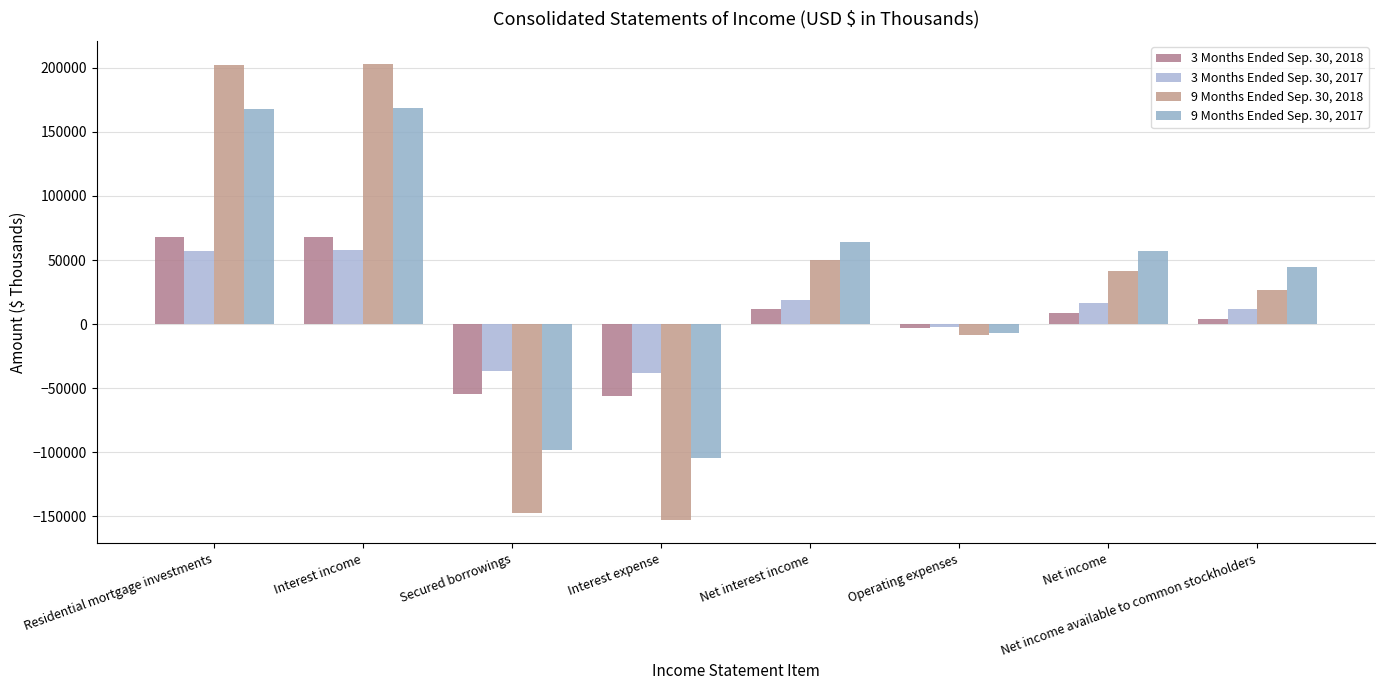

Reading left to right, what are all the values shown in this chart?

3 Months Ended Sep. 30, 2018: Residential mortgage investments=67649	Interest income=67999	Secured borrowings=-54393	Interest expense=-56303	Net interest income=11696	Operating expenses=-3016	Net income=8680	Net income available to common stockholders=3838
3 Months Ended Sep. 30, 2017: Residential mortgage investments=57073	Interest income=57439	Secured borrowings=-36655	Interest expense=-38565	Net interest income=18874	Operating expenses=-2122	Net income=16752	Net income available to common stockholders=12034
9 Months Ended Sep. 30, 2018: Residential mortgage investments=201989	Interest income=203052	Secured borrowings=-147655	Interest expense=-153356	Net interest income=49696	Operating expenses=-8608	Net income=41088	Net income available to common stockholders=26562
9 Months Ended Sep. 30, 2017: Residential mortgage investments=168017	Interest income=168774	Secured borrowings=-98745	Interest expense=-104446	Net interest income=64328	Operating expenses=-7326	Net income=57002	Net income available to common stockholders=44402